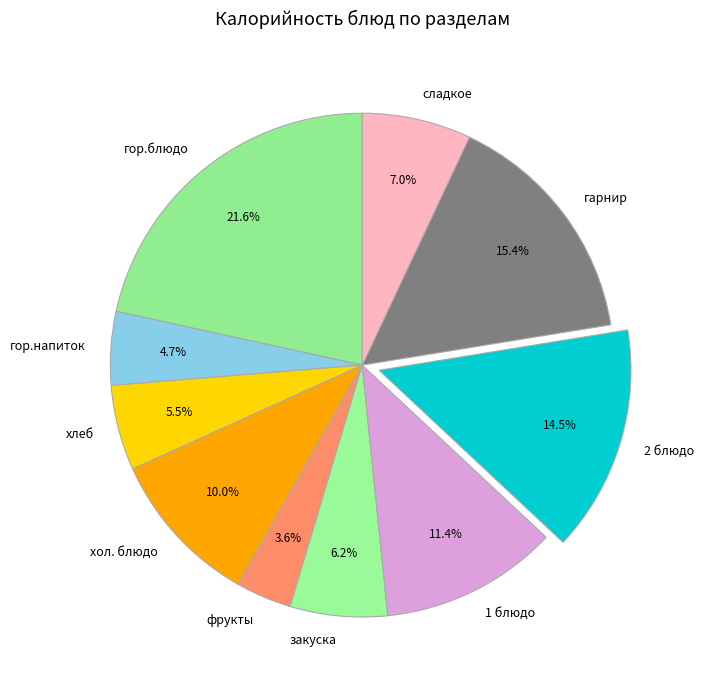

Between фрукты and хол. блюдо, which is larger?

хол. блюдо